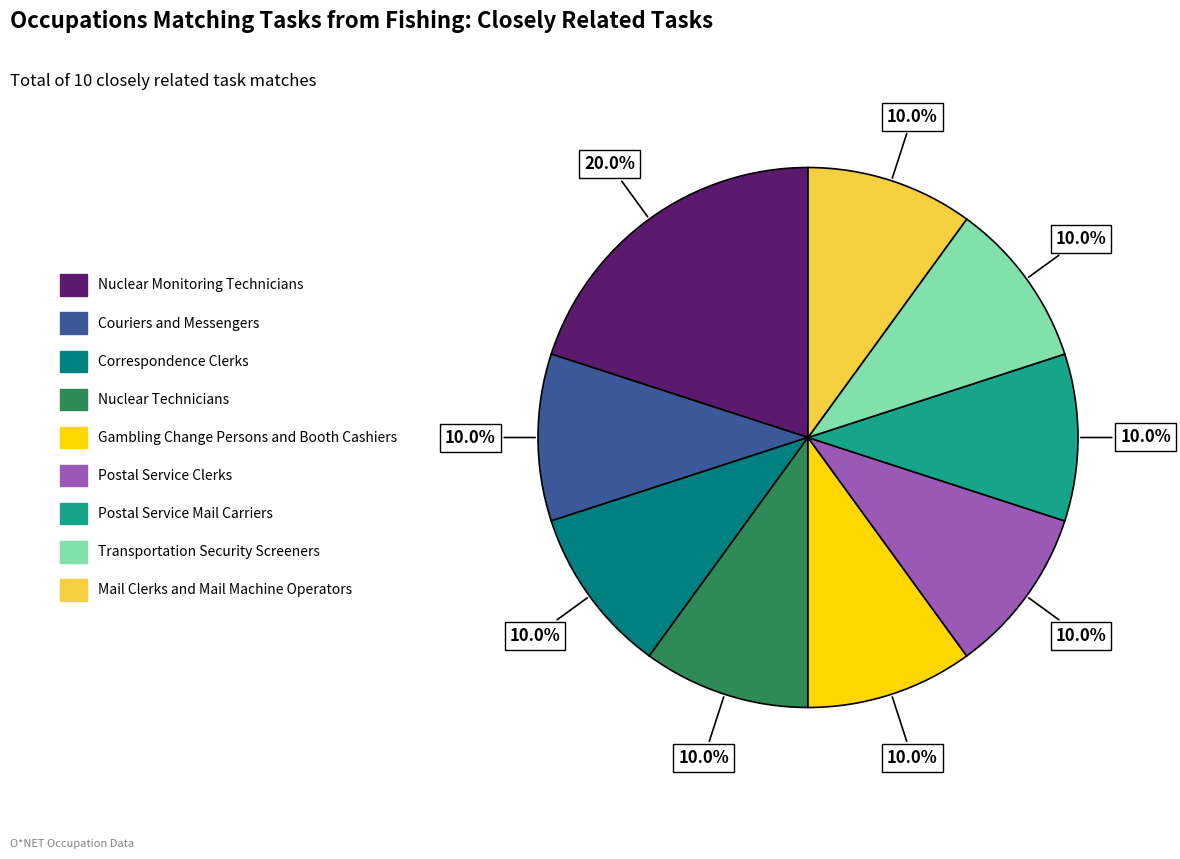

How much of the chart is everything except Mail Clerks and Mail Machine Operators?

90.0%